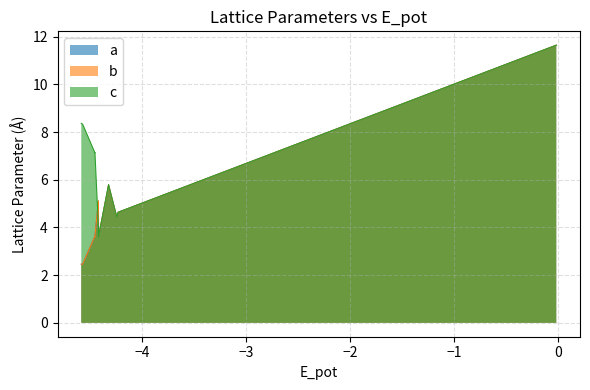

Which series has the widest spread of values?

a